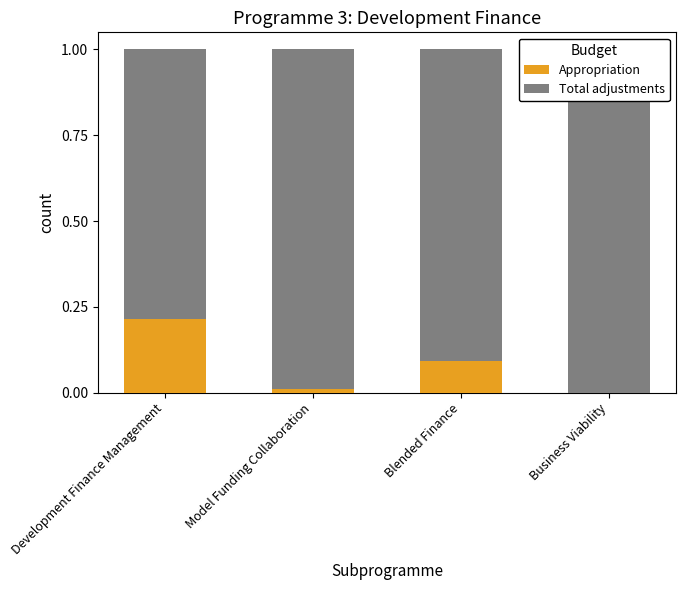

Which label corresponds to the smallest value in the chart?

Business Viability